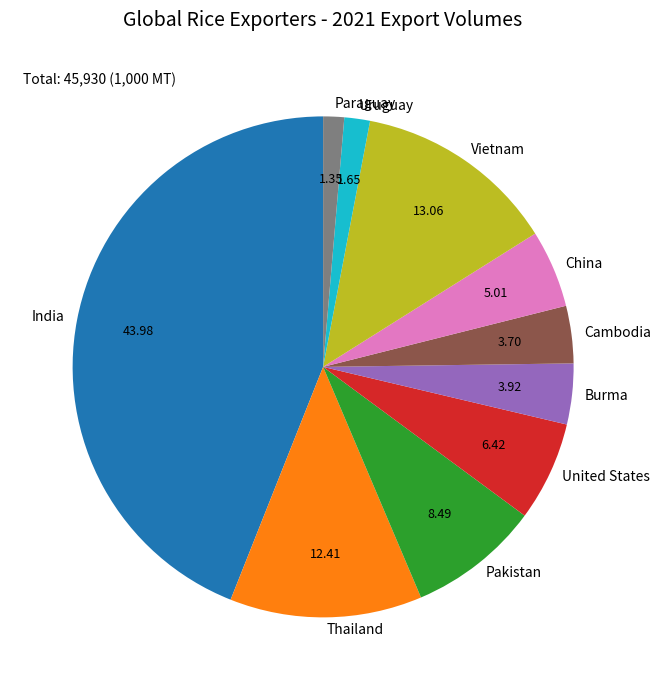

Does any single category account for the majority?

No